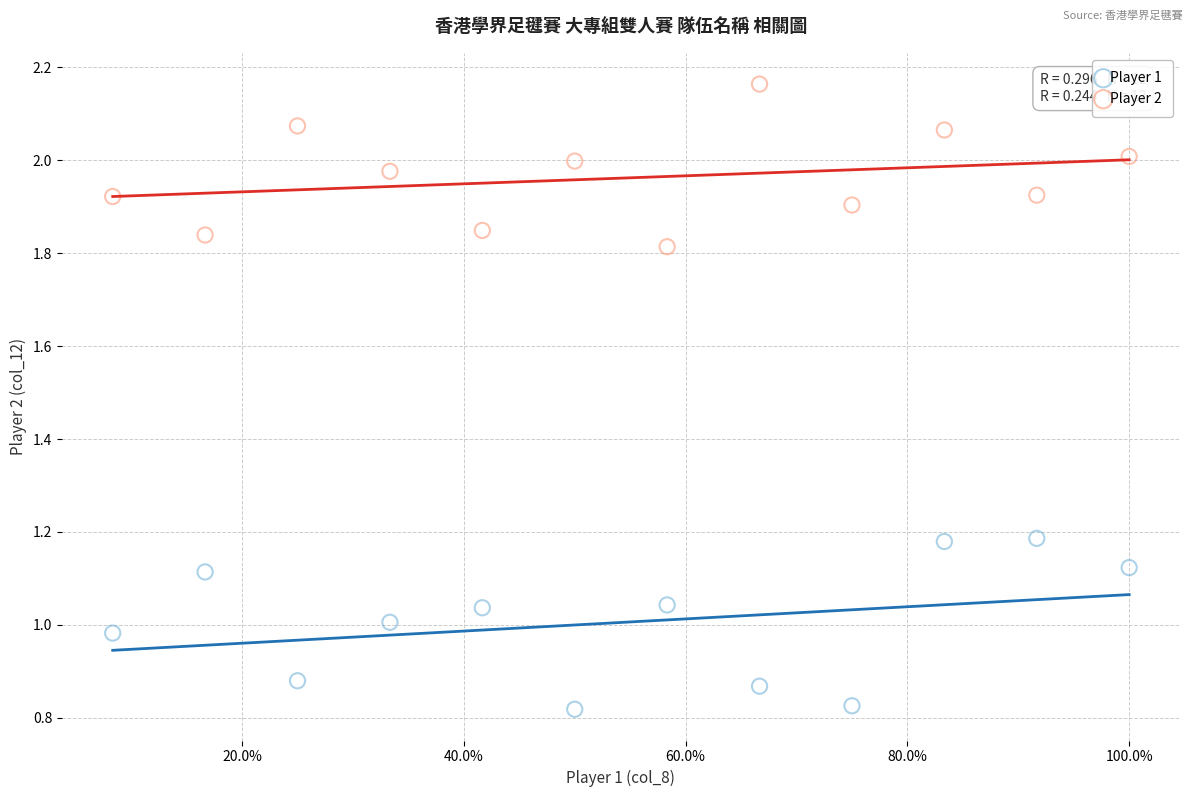

Across all data points, what is the range of Y values (max minus min)?

1.3